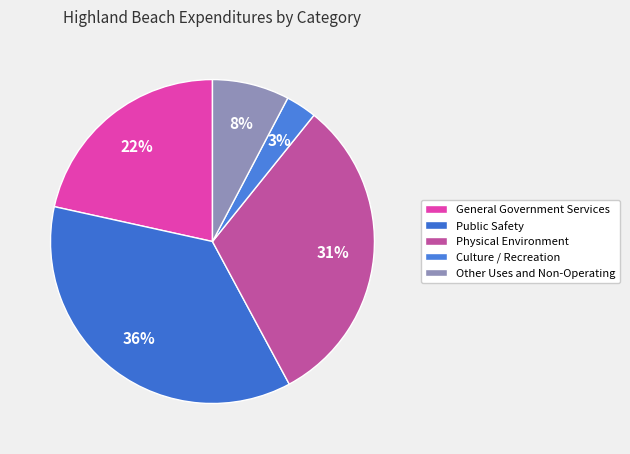

Which category has the biggest portion of the pie?

Public Safety